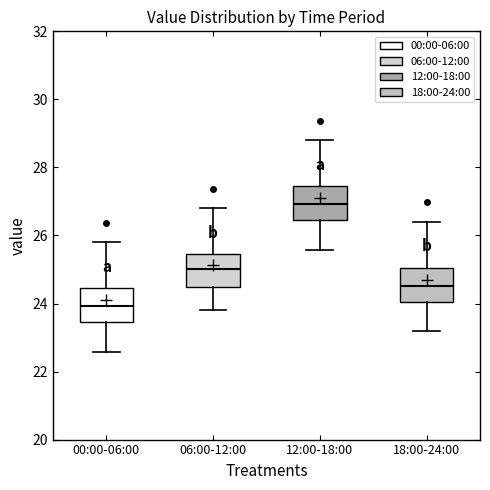

Which box's median line is the highest?

12:00-18:00